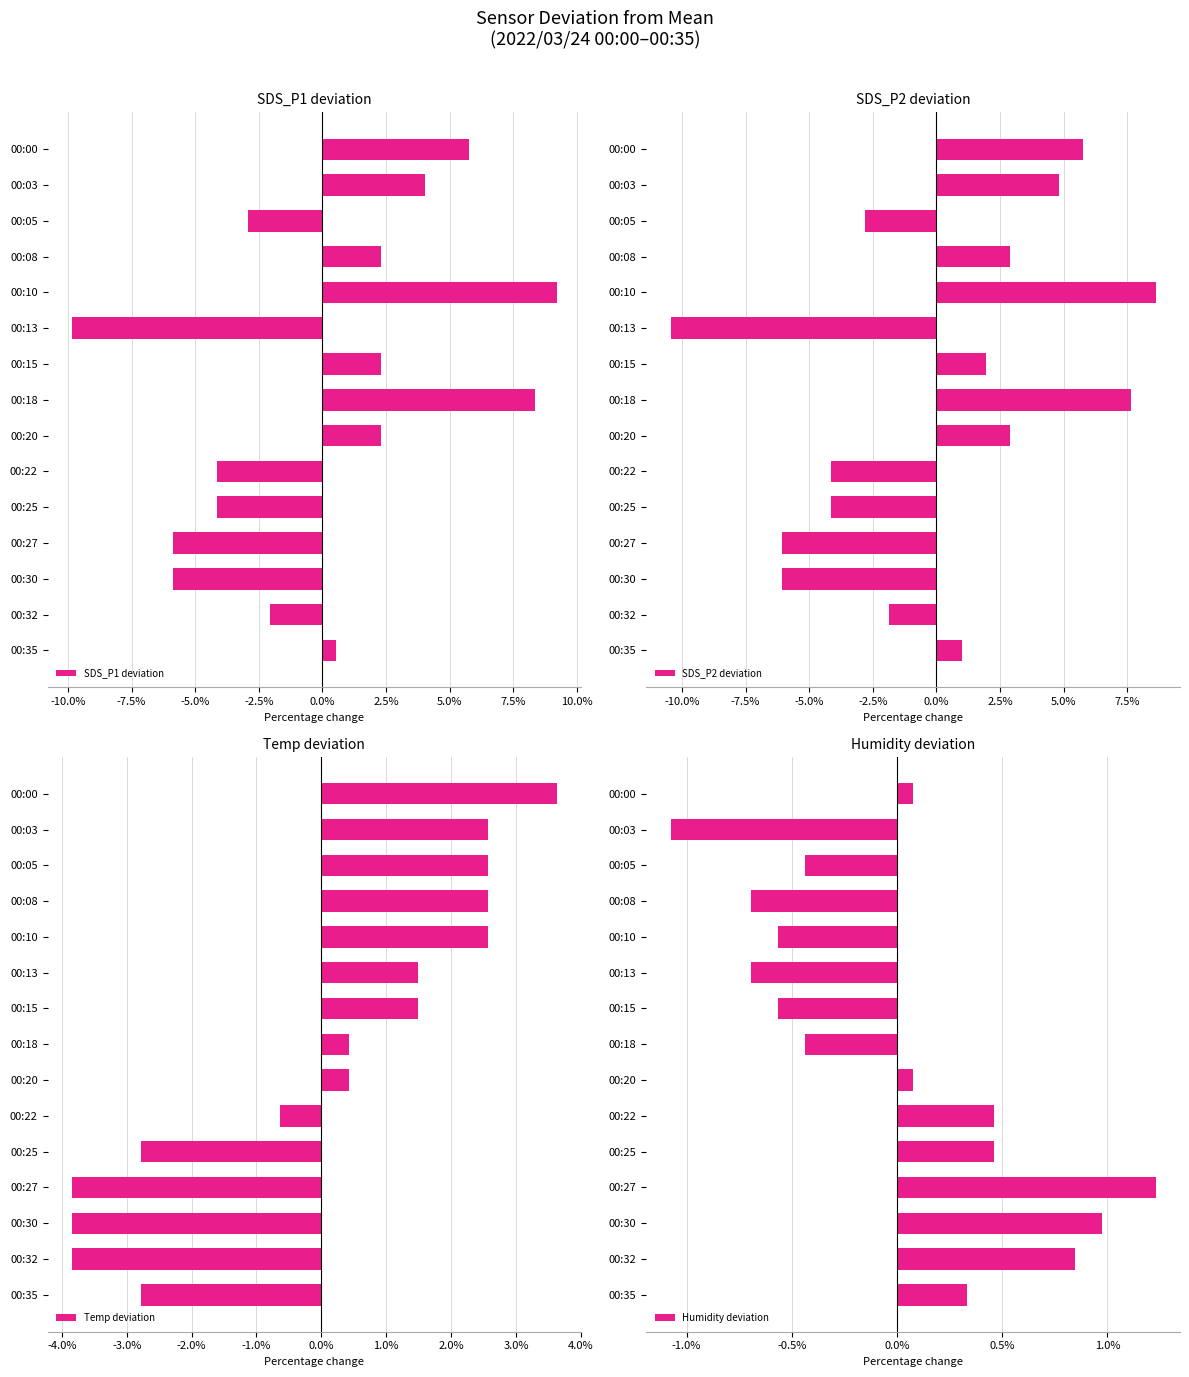

The value of Humidity deviation at 00:08 is -0.7. True or false?

True